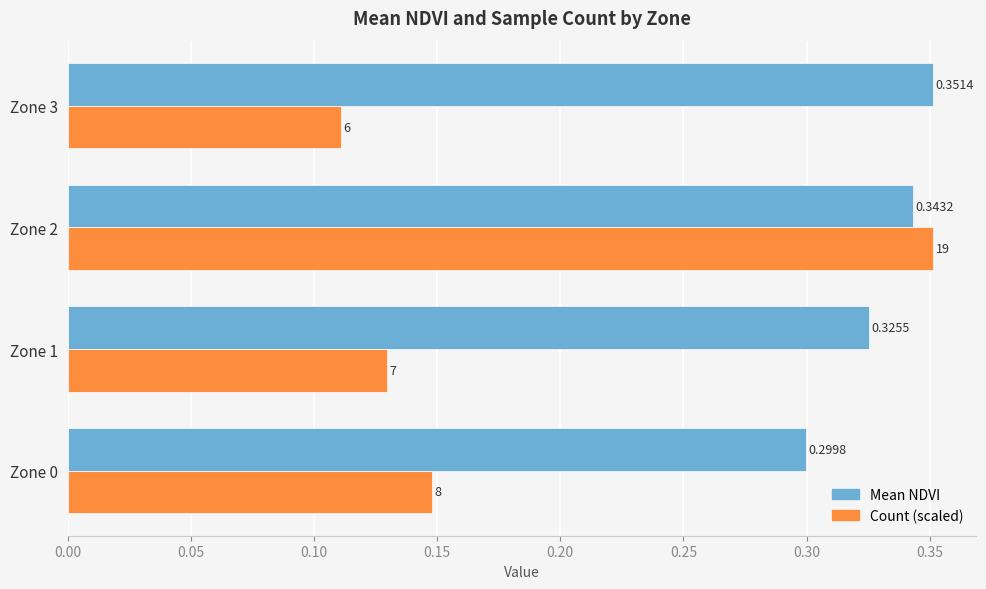

Which series changed the most between Zone 1 and Zone 3?

Mean NDVI